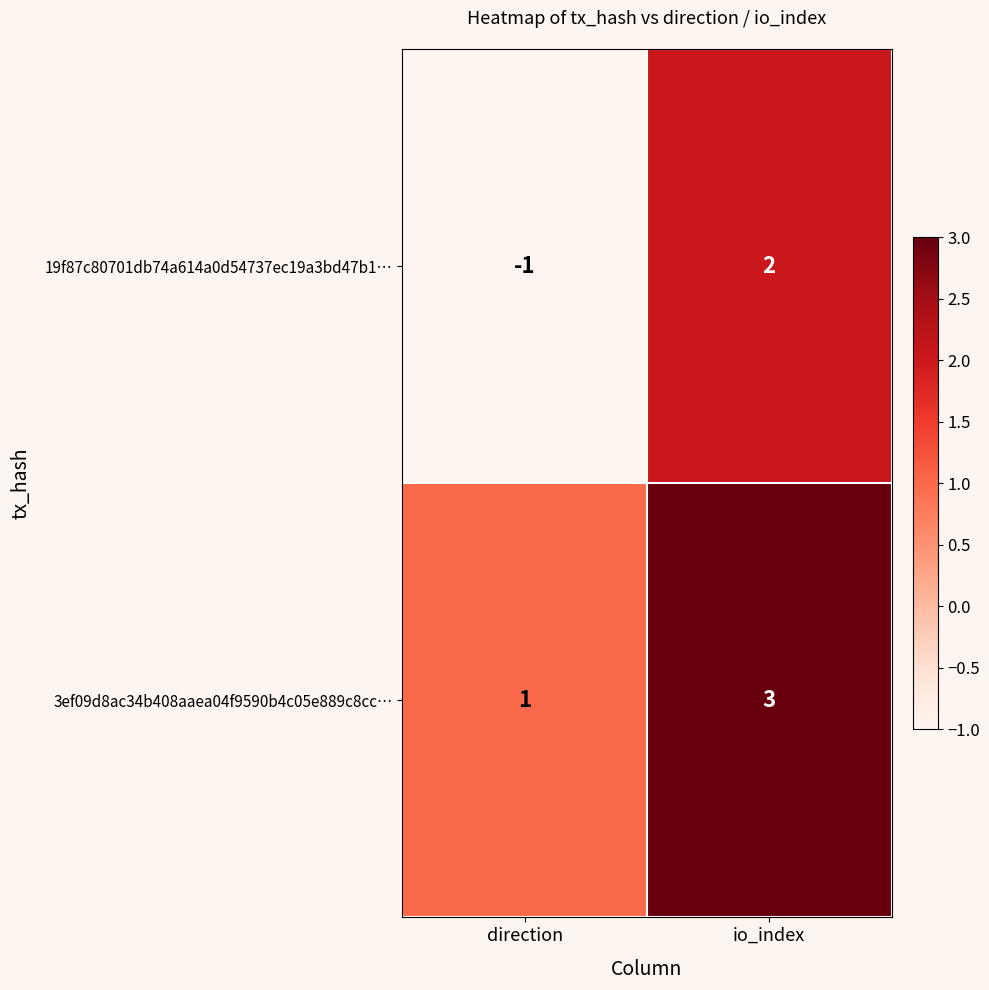

List the series in order of their peak value, highest first.

3ef09d8ac34b408aaea04f9590b4c05e889c8cc…, 19f87c80701db74a614a0d54737ec19a3bd47b1…